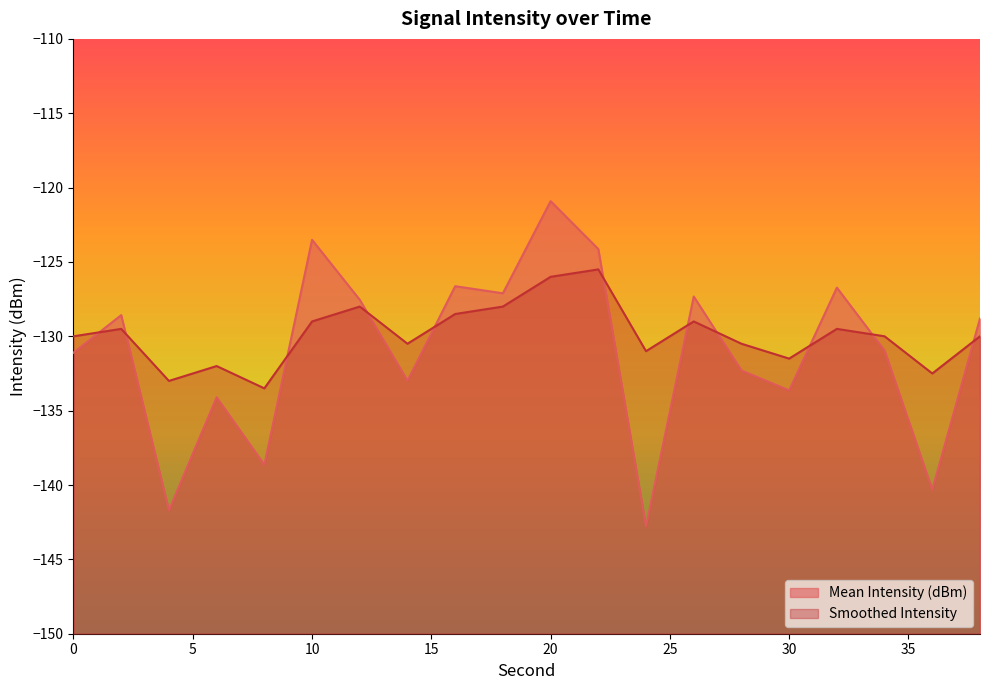

What is the difference between the highest and lowest values at 6?

2.1